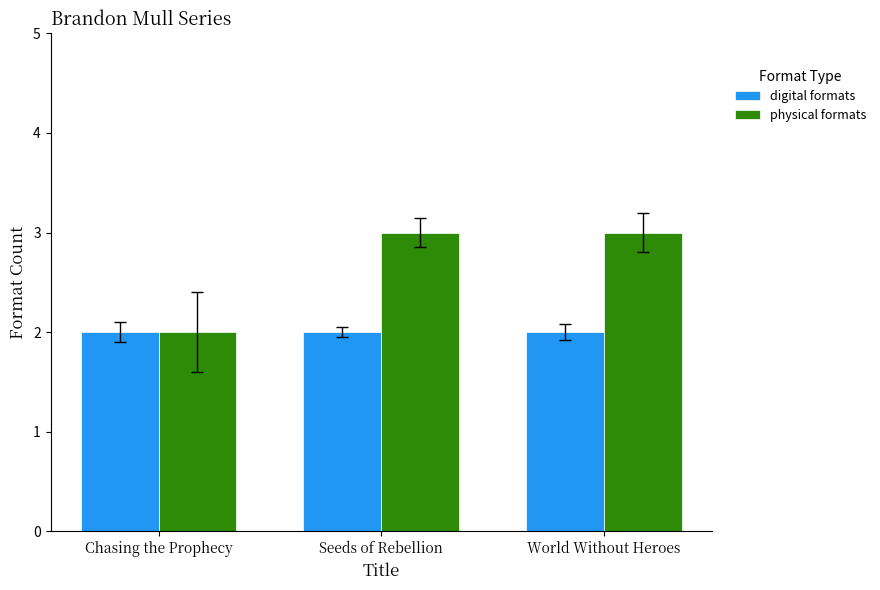

Reading left to right, extract all data points from this chart.

digital formats: 2	2	2
physical formats: 2	3	3